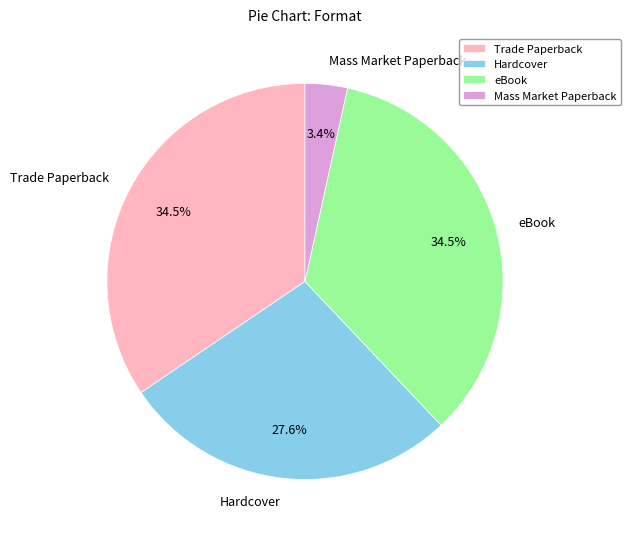

To the nearest percent, what is the difference between the largest and smallest slice percentages?

31%